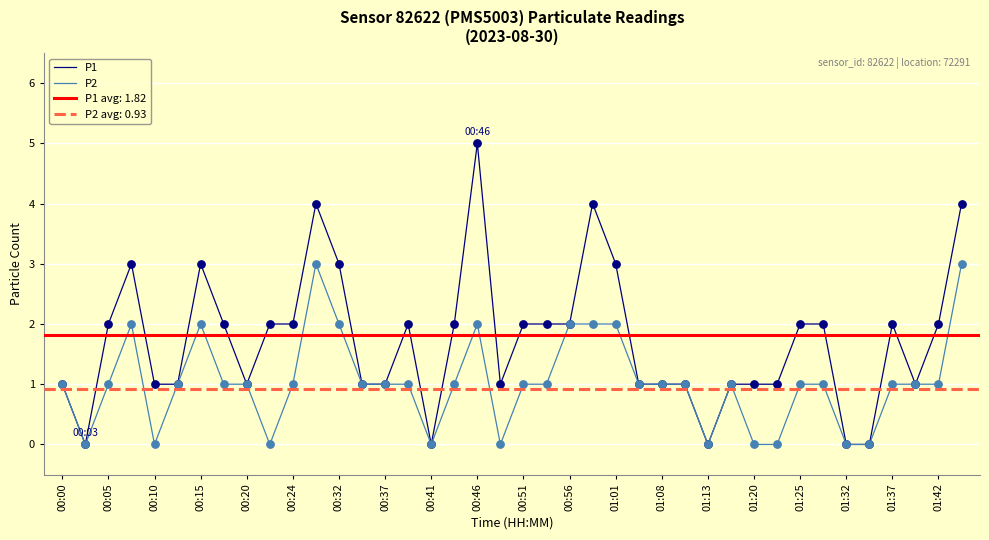

At how many categories does at least one series exceed 2?

8